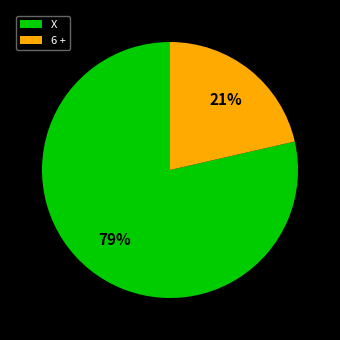

Combined, do X and 6 + account for over 50%?

Yes